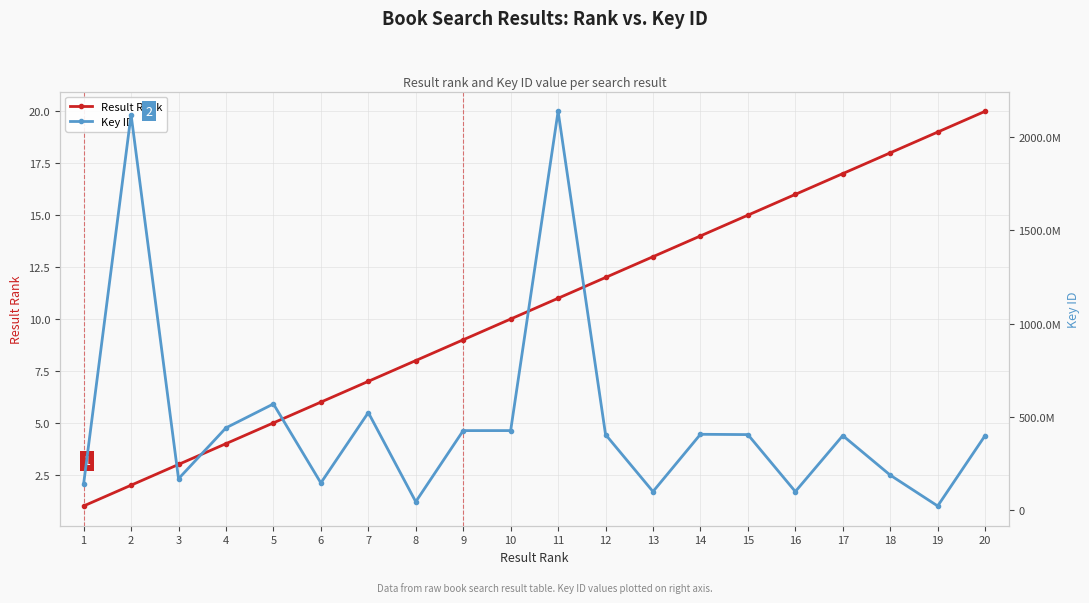

Between 12 and 17, which series saw the biggest shift?

Key ID